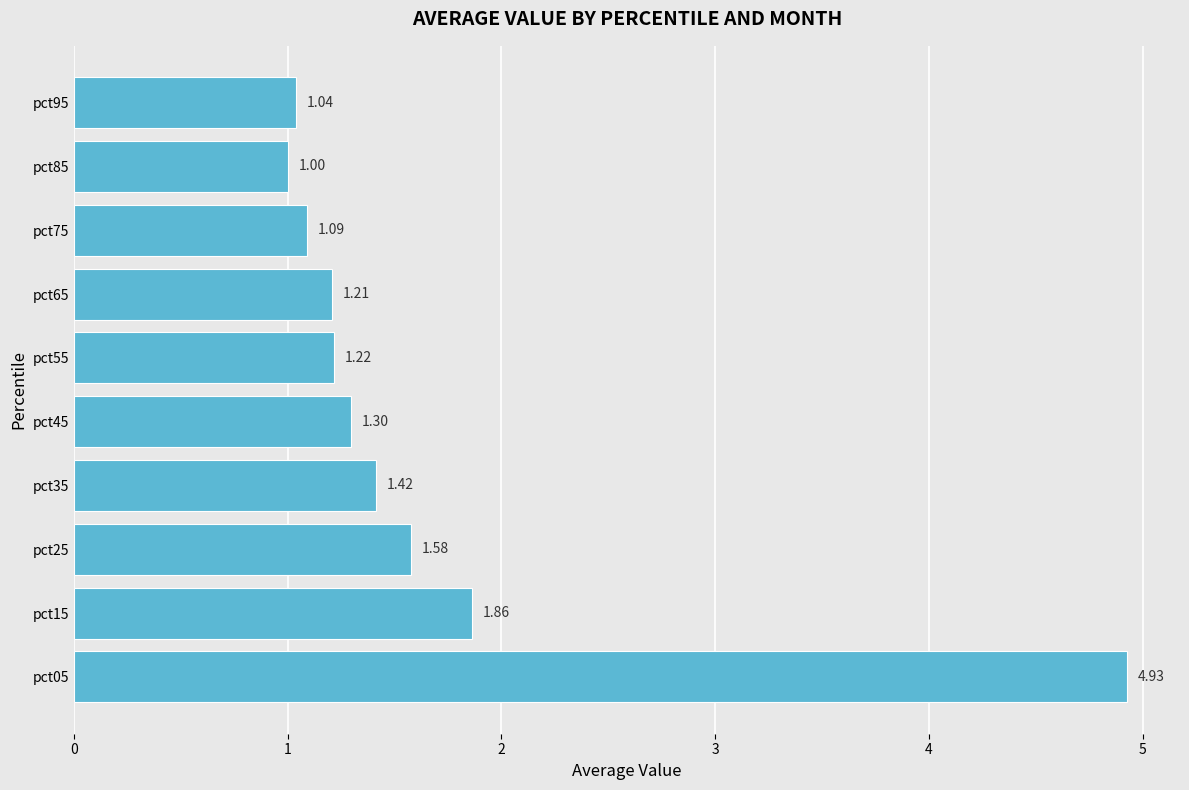

What is the ratio of the value at pct25 to the value at pct65?

1.3